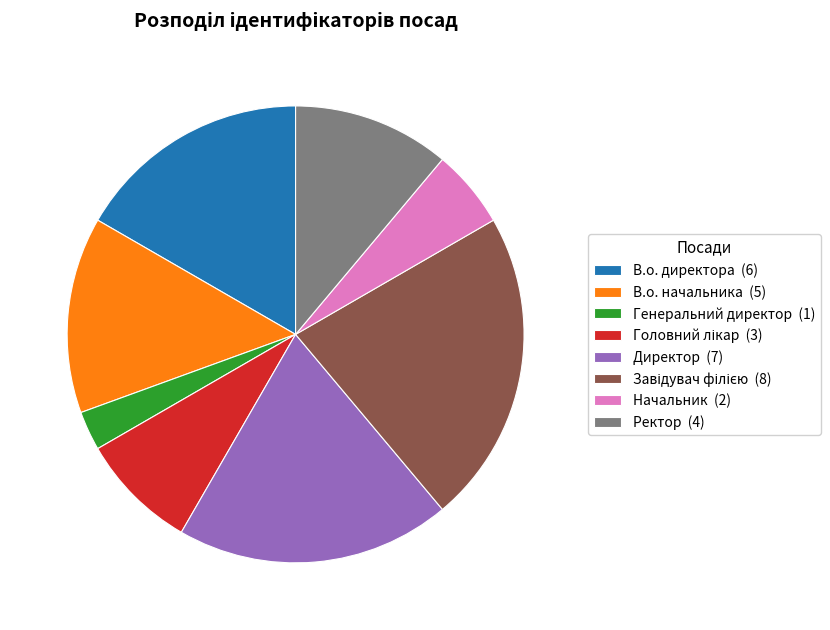

Between Ректор (4) and Генеральний директор (1), which is larger?

Ректор (4)